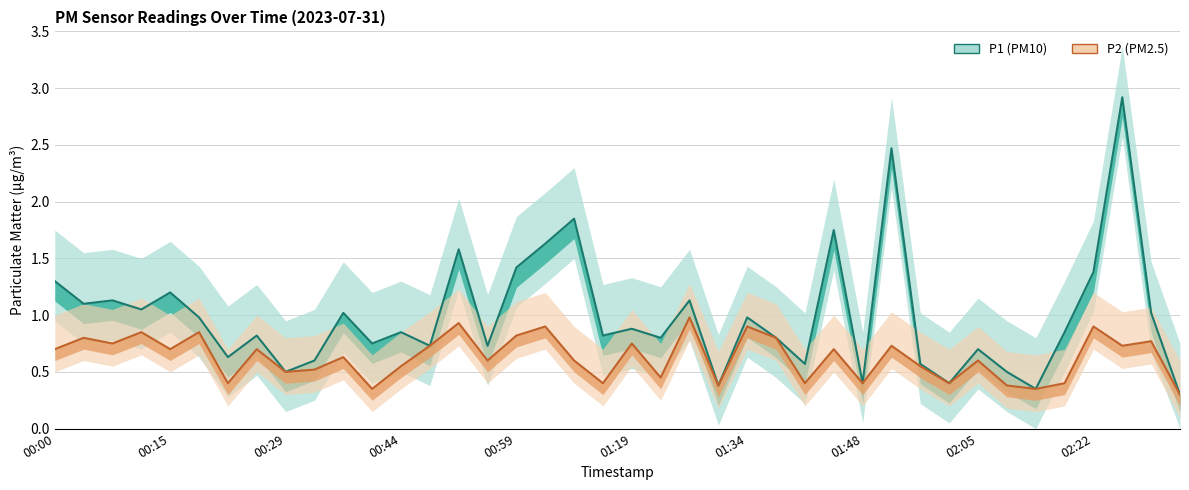

Which series has the largest total across all categories?

P1 line